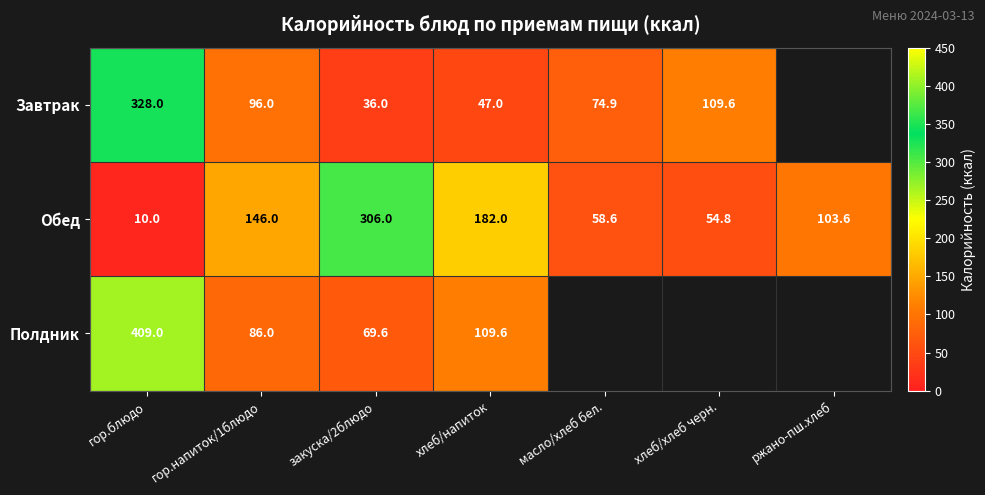

Which has a higher value, закуска/2блюдо or гор.блюдо?

гор.блюдо